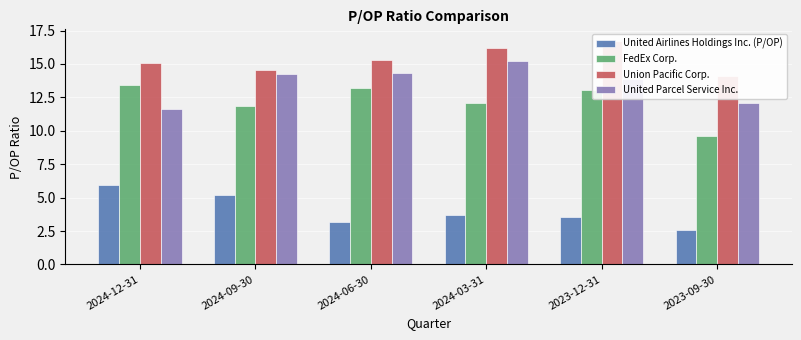

Reading left to right, list all the values displayed in this chart.

United Airlines Holdings Inc. (P/OP): 2024-12-31=5.9	2024-09-30=5.2	2024-06-30=3.2	2024-03-31=3.7	2023-12-31=3.5	2023-09-30=2.6
FedEx Corp.: 2024-12-31=13.4	2024-09-30=11.8	2024-06-30=13.2	2024-03-31=12.1	2023-12-31=13.0	2023-09-30=9.6
Union Pacific Corp.: 2024-12-31=15.1	2024-09-30=14.6	2024-06-30=15.3	2024-03-31=16.2	2023-12-31=16.8	2023-09-30=14.1
United Parcel Service Inc.: 2024-12-31=11.6	2024-09-30=14.2	2024-06-30=14.3	2024-03-31=15.2	2023-12-31=13.9	2023-09-30=12.1